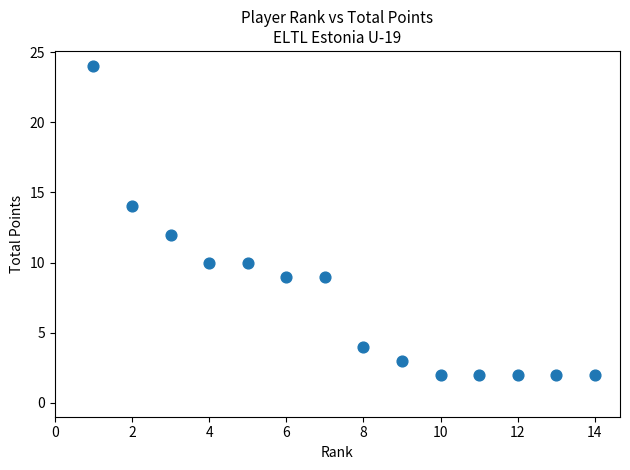

What is the range of Y values (max minus min)?

22